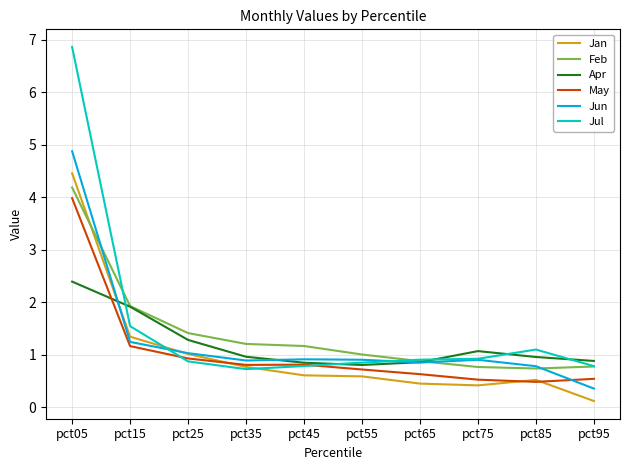

What is the maximum value shown in the chart?

6.9